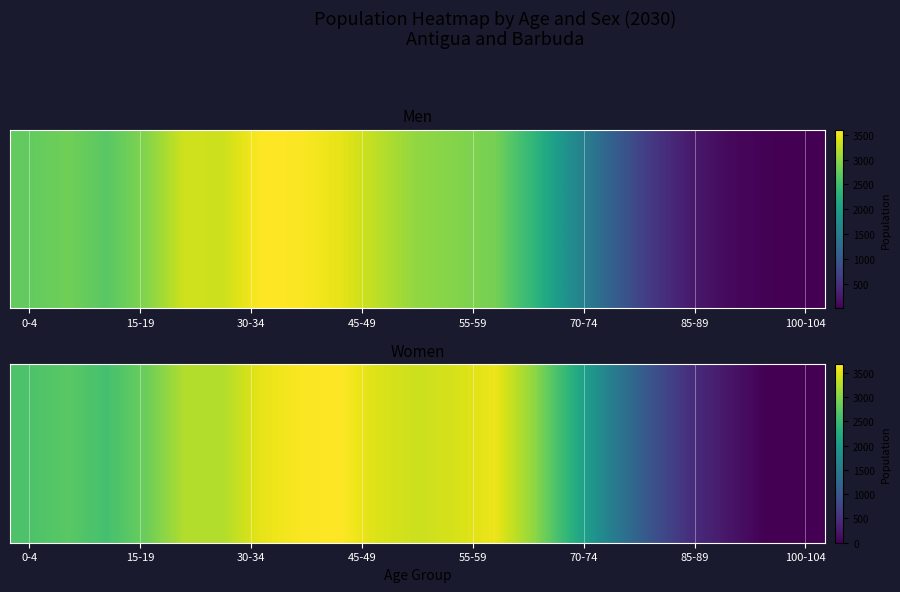

The value at 17 is 291.5. True or false?

False